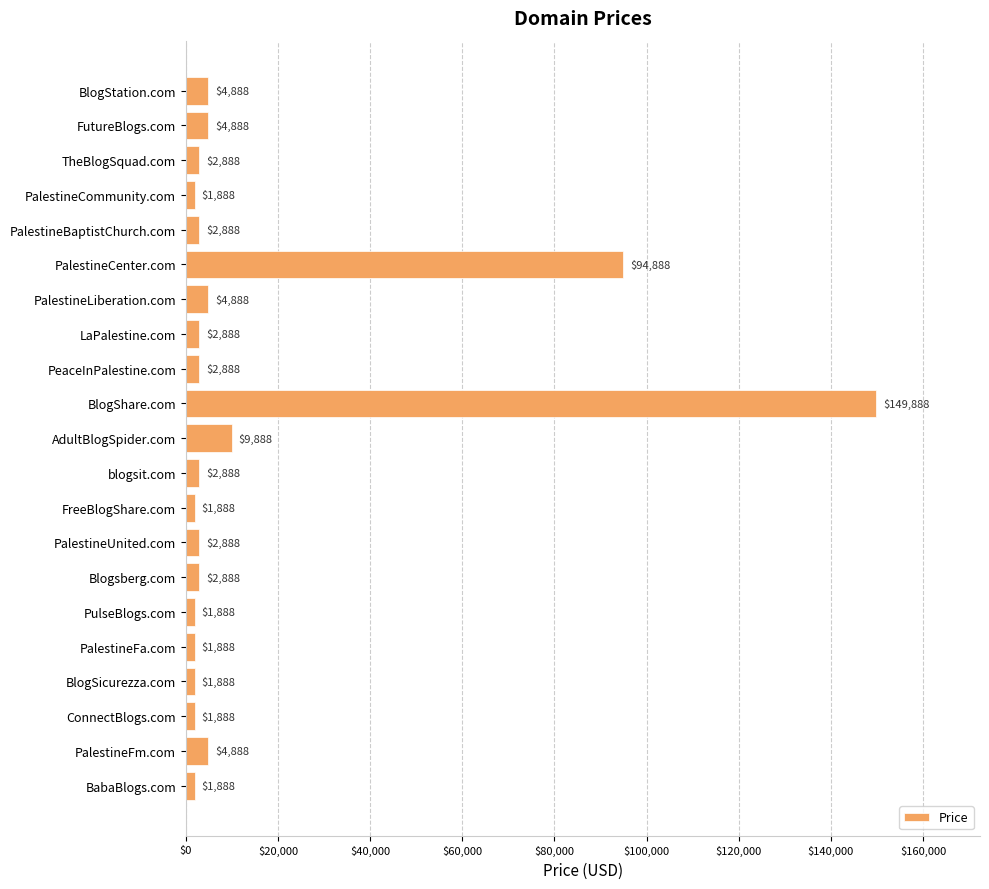

The value at PalestineFa.com is 1888. True or false?

True